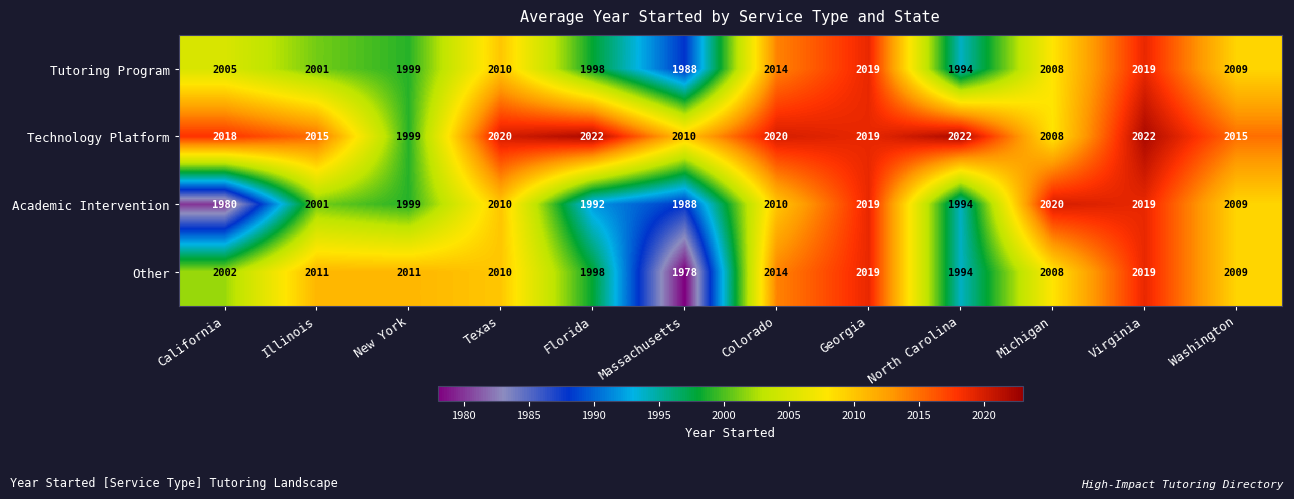

At which category is the sum across all series the highest?

Virginia